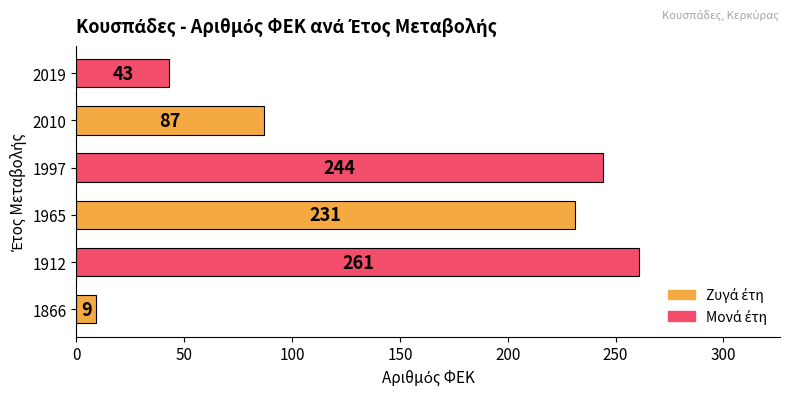

Which category has the highest value across all series?

1912